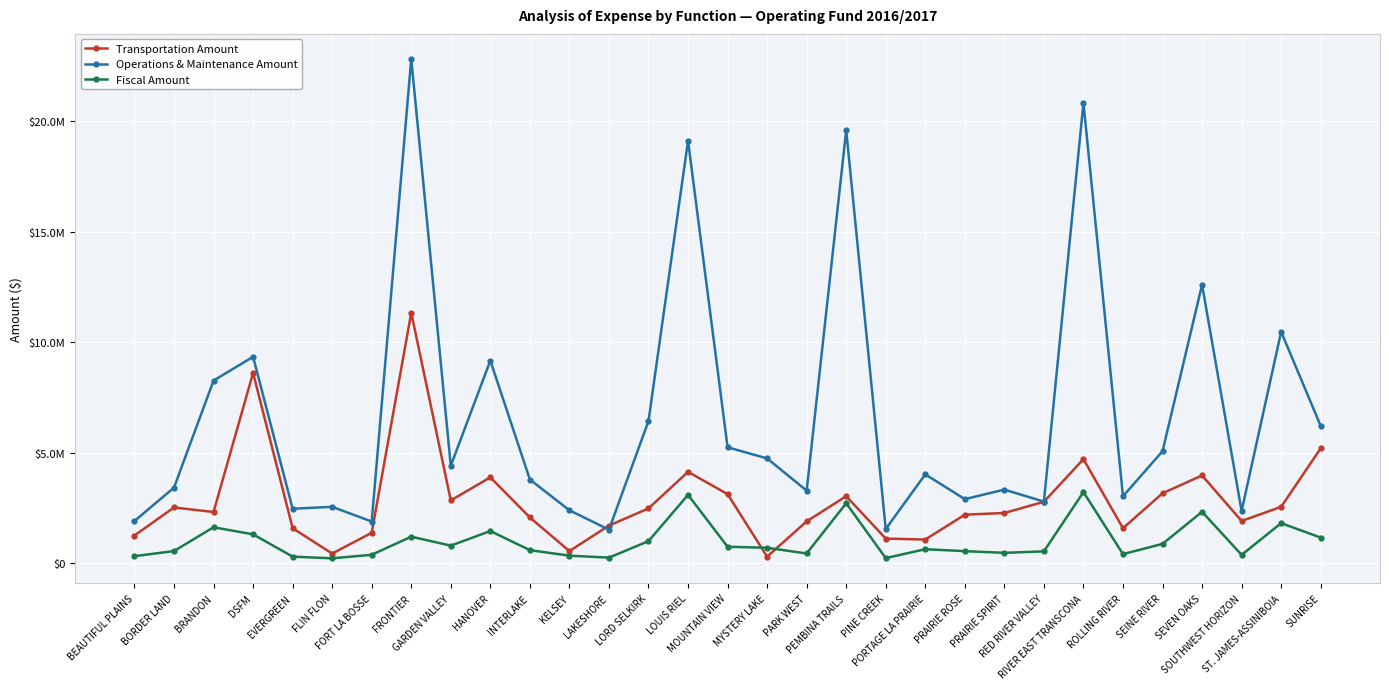

Between MYSTERY LAKE and SEINE RIVER, which series saw the biggest shift?

Transportation Amount